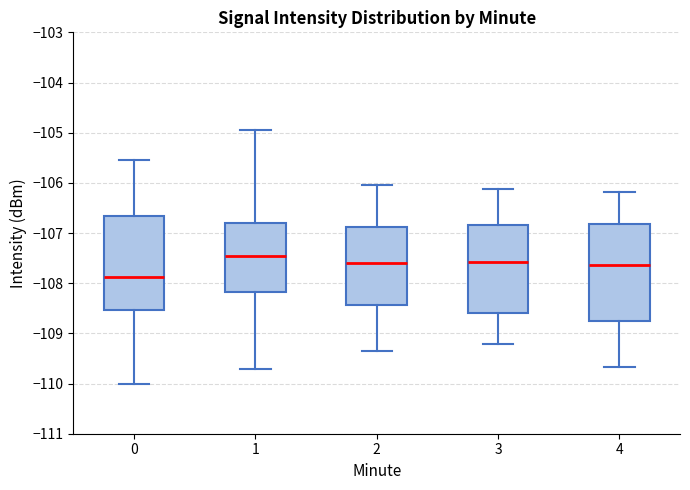

Reading left to right, transcribe this box plot: for each box, give where its median line is, the range the box spans, and where its two whiskers end, as read against the y-axis. The values are not printed on the chart, so give them approximately, as read against the axis.

0: median -107.9, box -108.5 to -106.7, whiskers -110.0 to -105.5
1: median -107.4, box -108.2 to -106.8, whiskers -109.7 to -105.0
2: median -107.6, box -108.4 to -106.9, whiskers -109.3 to -106.0
3: median -107.6, box -108.6 to -106.8, whiskers -109.2 to -106.1
4: median -107.6, box -108.8 to -106.8, whiskers -109.7 to -106.2